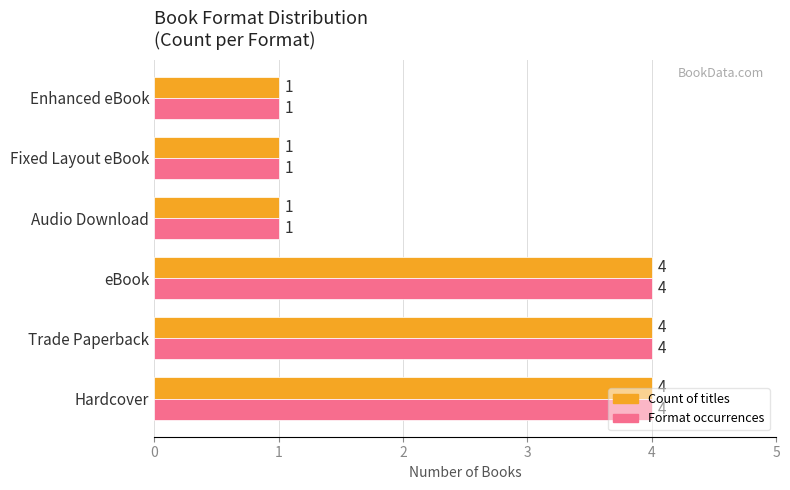

Count the Format occurrences values in the range 1 to 4.

6